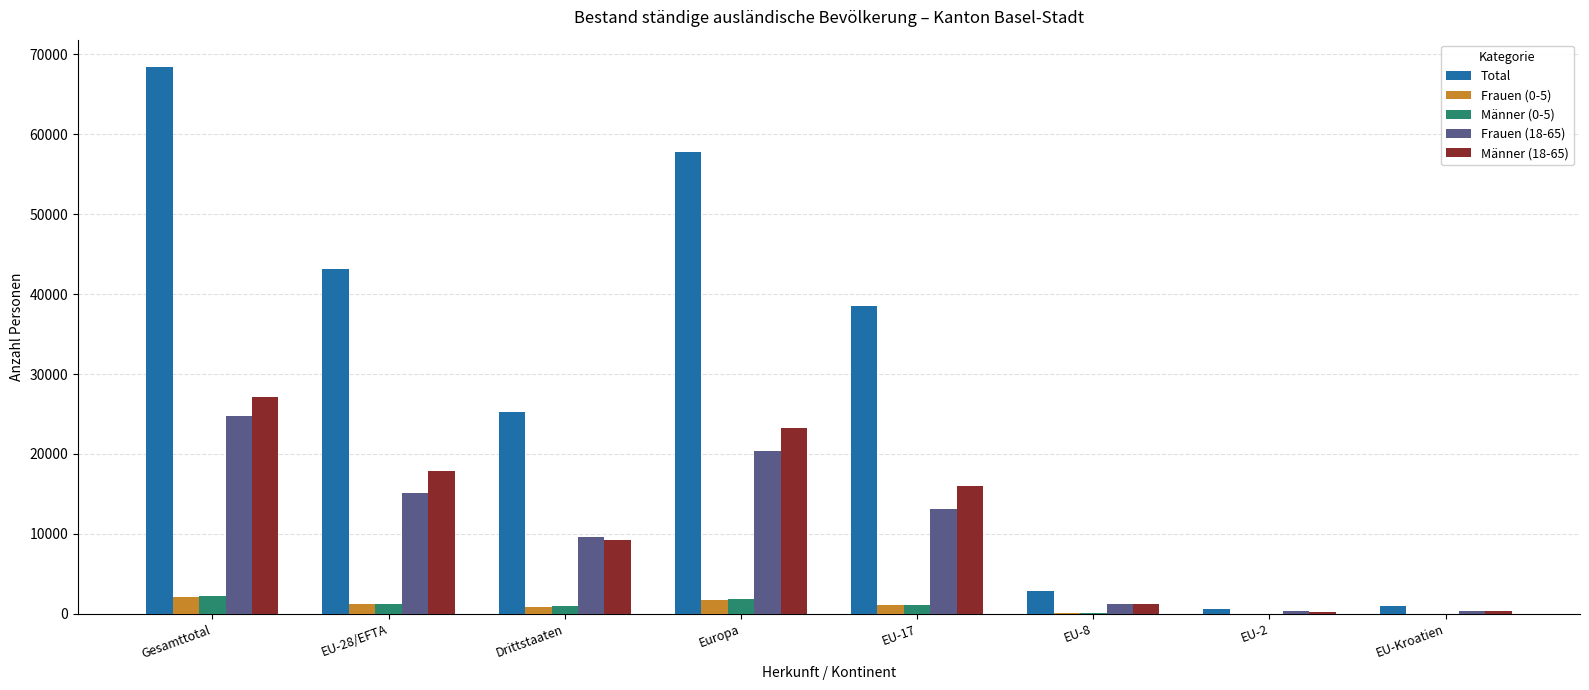

Where is Männer (18-65) nearest to the value 13681?

EU-17